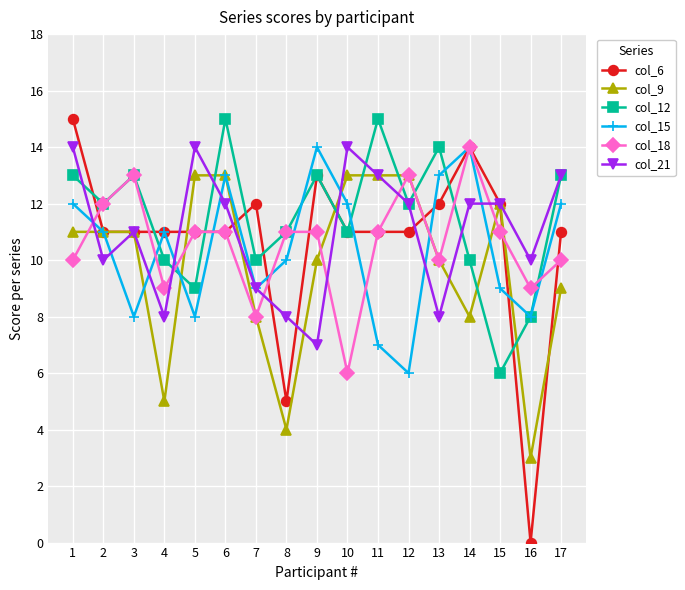

True or false: col_15 and col_21 cross at least once.

True